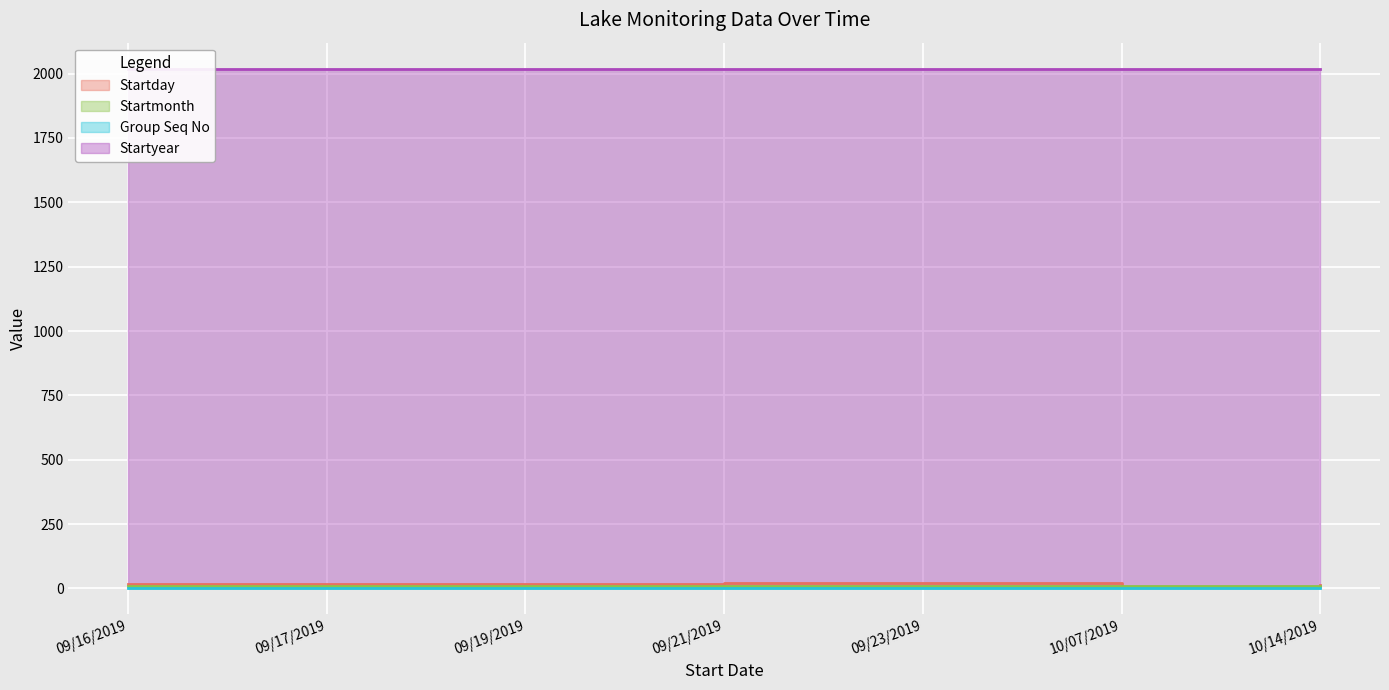

True or false: Startmonth has more than 2 points higher than both neighbors.

False